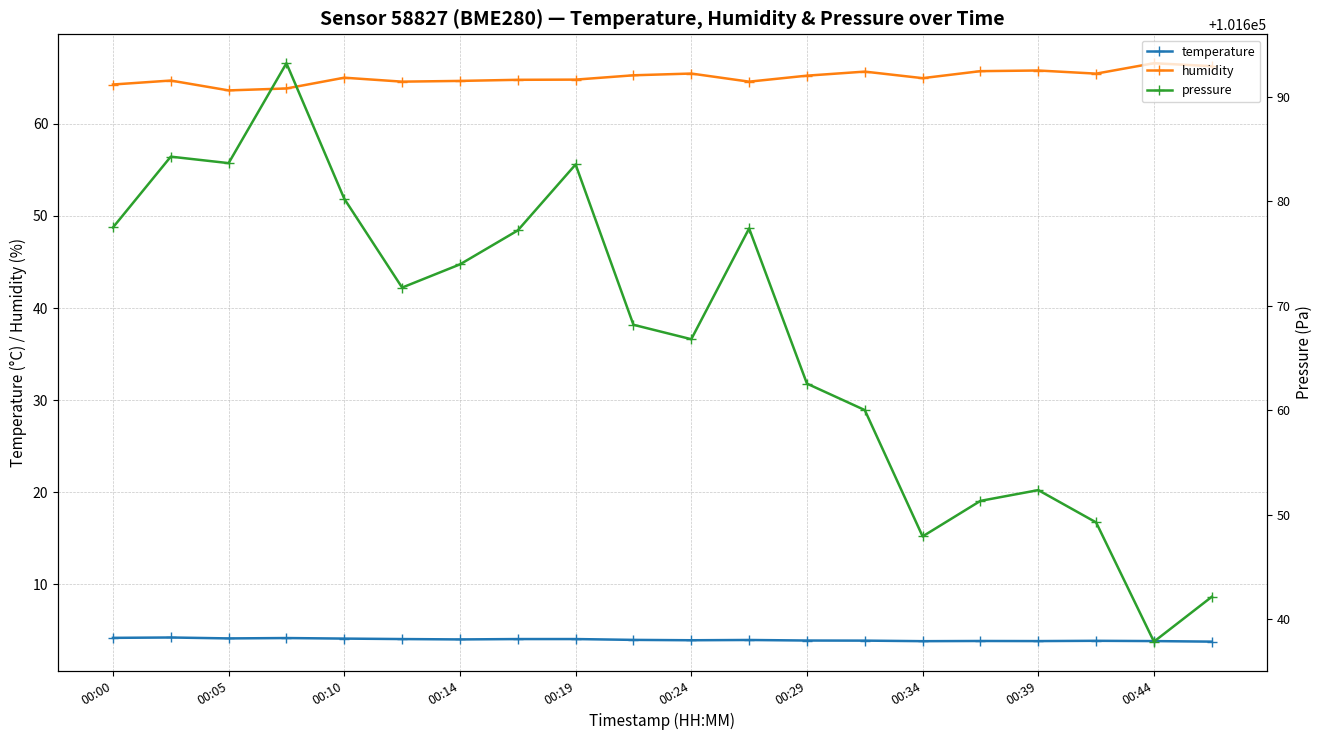

Count the number of categories in the chart.

20